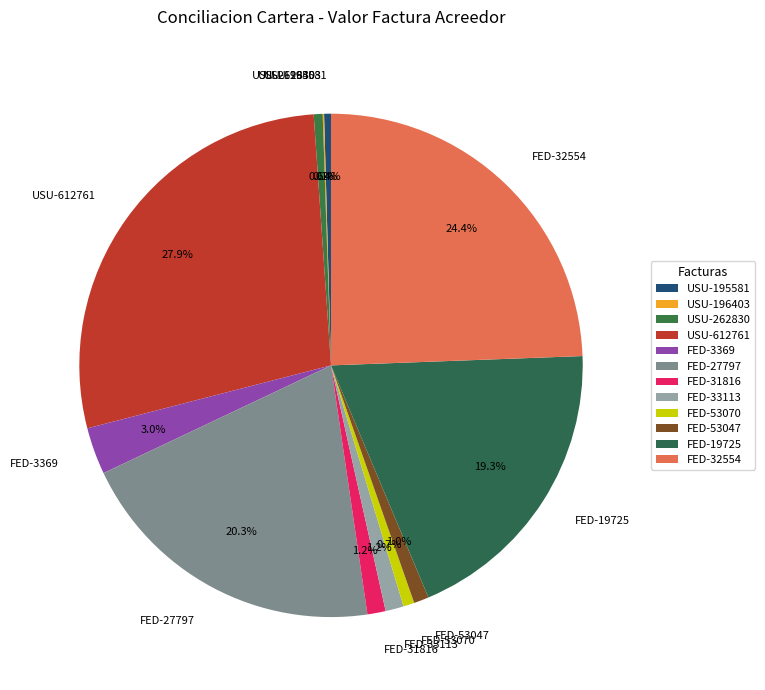

What is the largest slice in the pie chart?

USU-612761